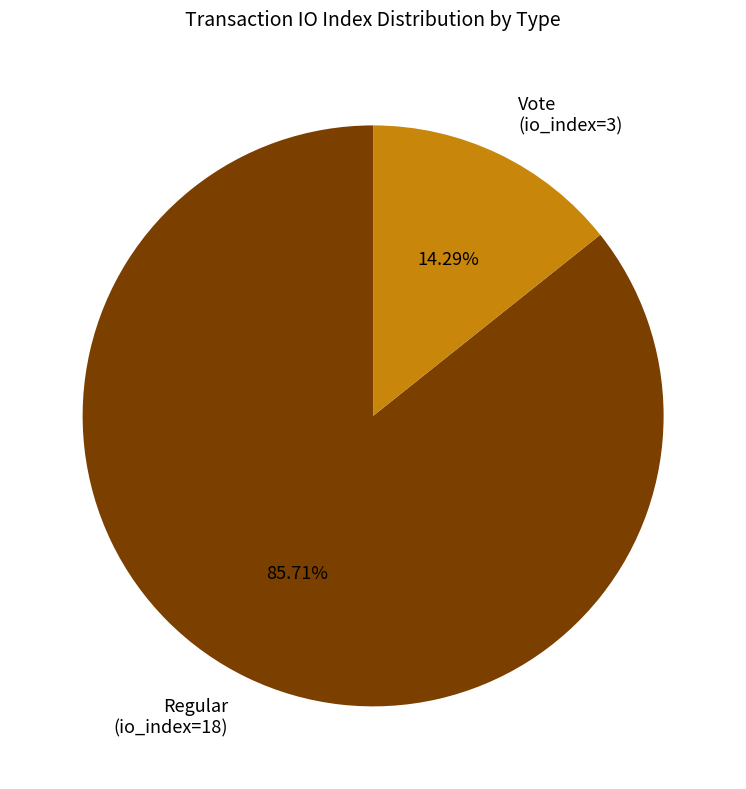

Which slice is the smallest?

Vote (io_index=3)